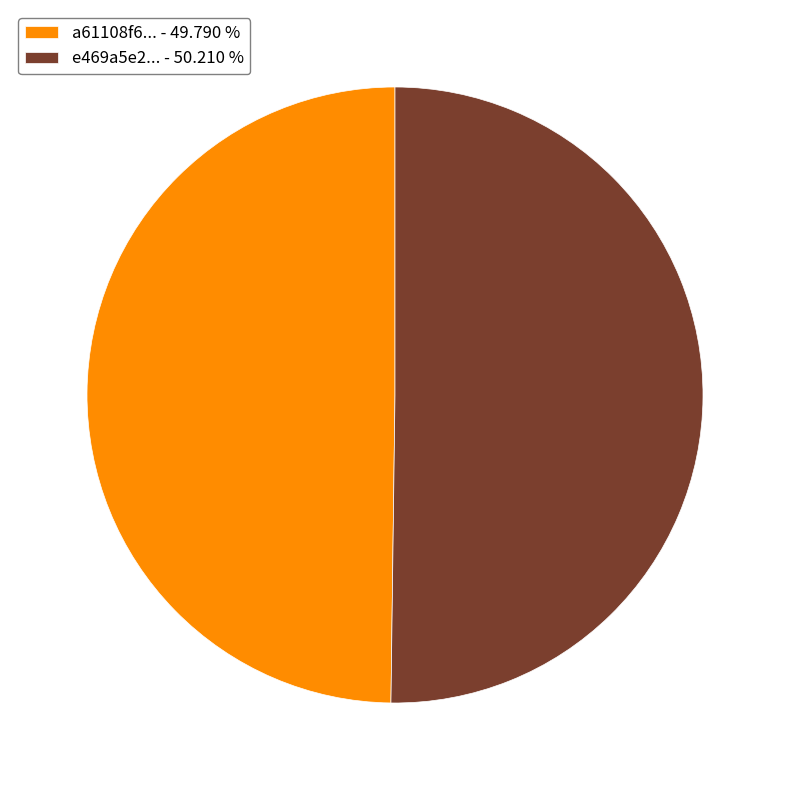

Combined, do e469a5e2... - 50.210 % and a61108f6... - 49.790 % account for over 50%?

Yes